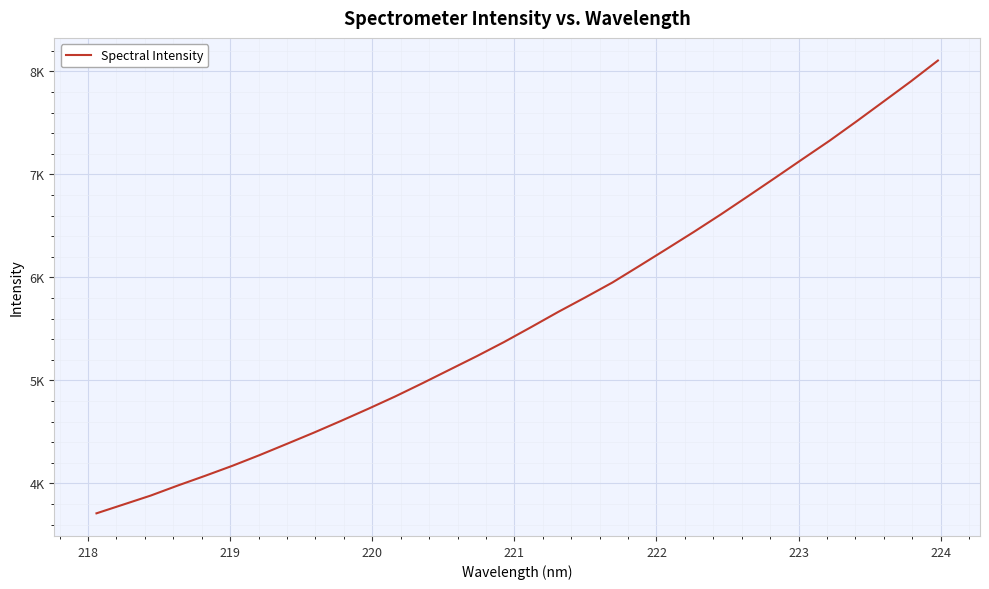

True or false: the data has more than 2 interior local peaks.

False